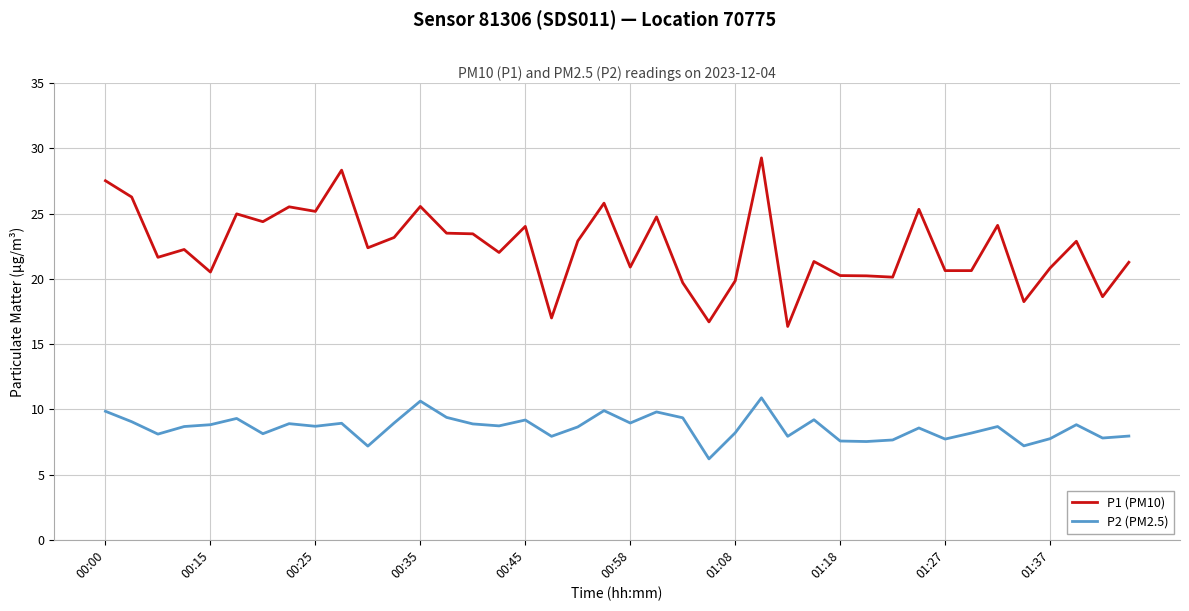

Does the chart have visible grid lines?

Yes